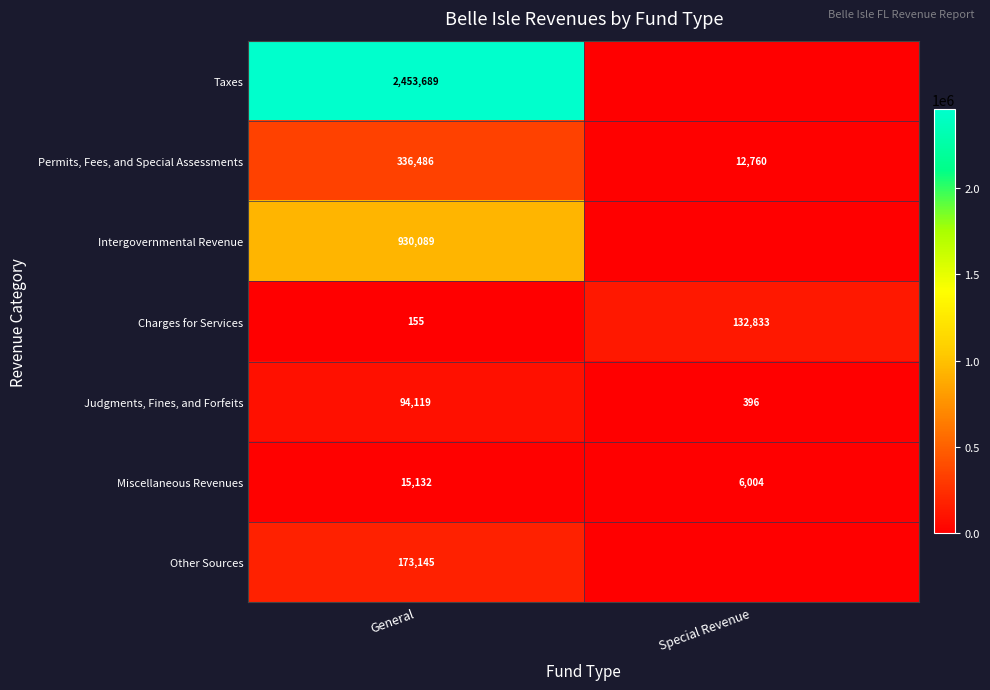

What is the spread (max minus min) of values at General?

2453534